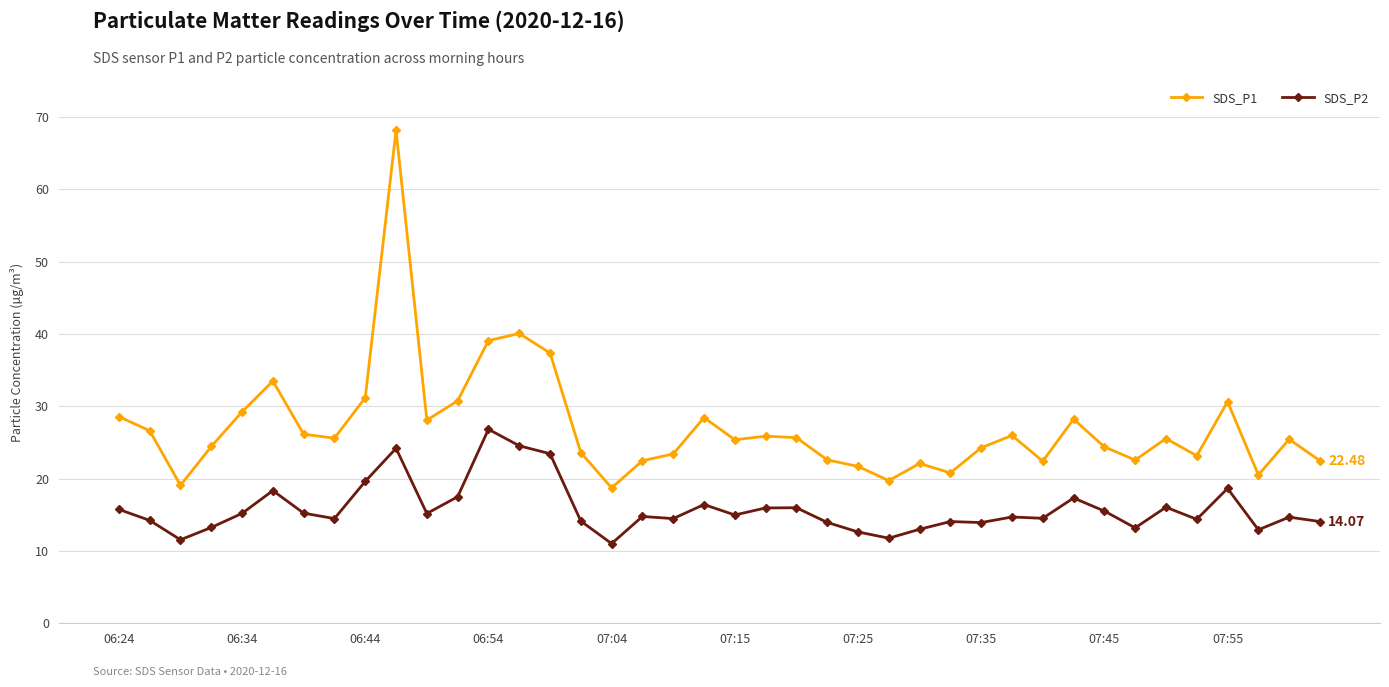

What is the average value of the SDS_P2 series?

15.8